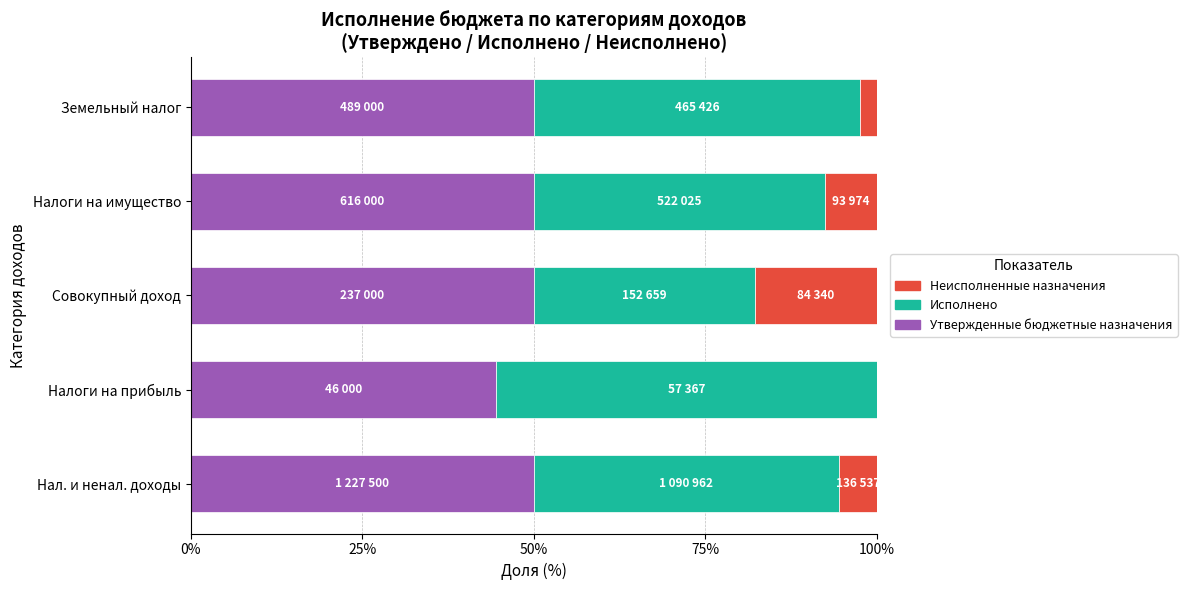

True or false: Утвержденные бюджетные назначения has a value of 89.9 at Нал. и ненал. доходы.

False